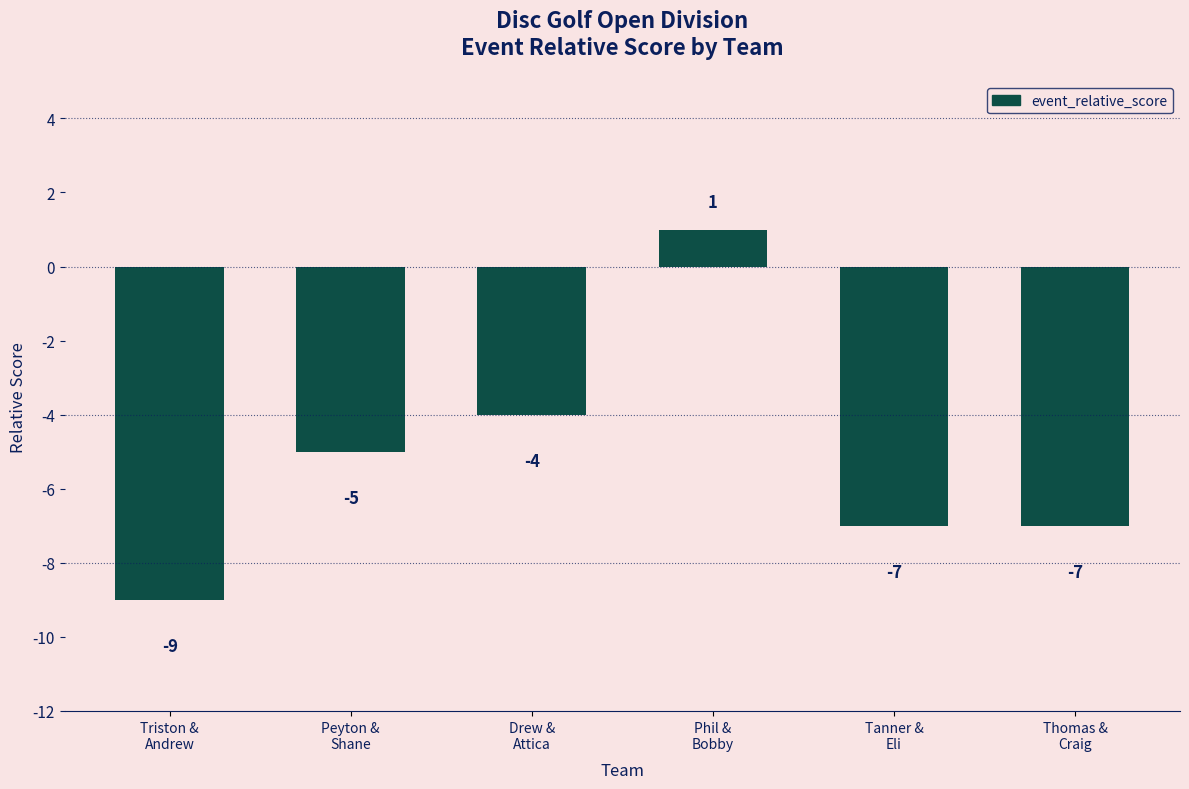

Does the chart contain any negative values?

Yes